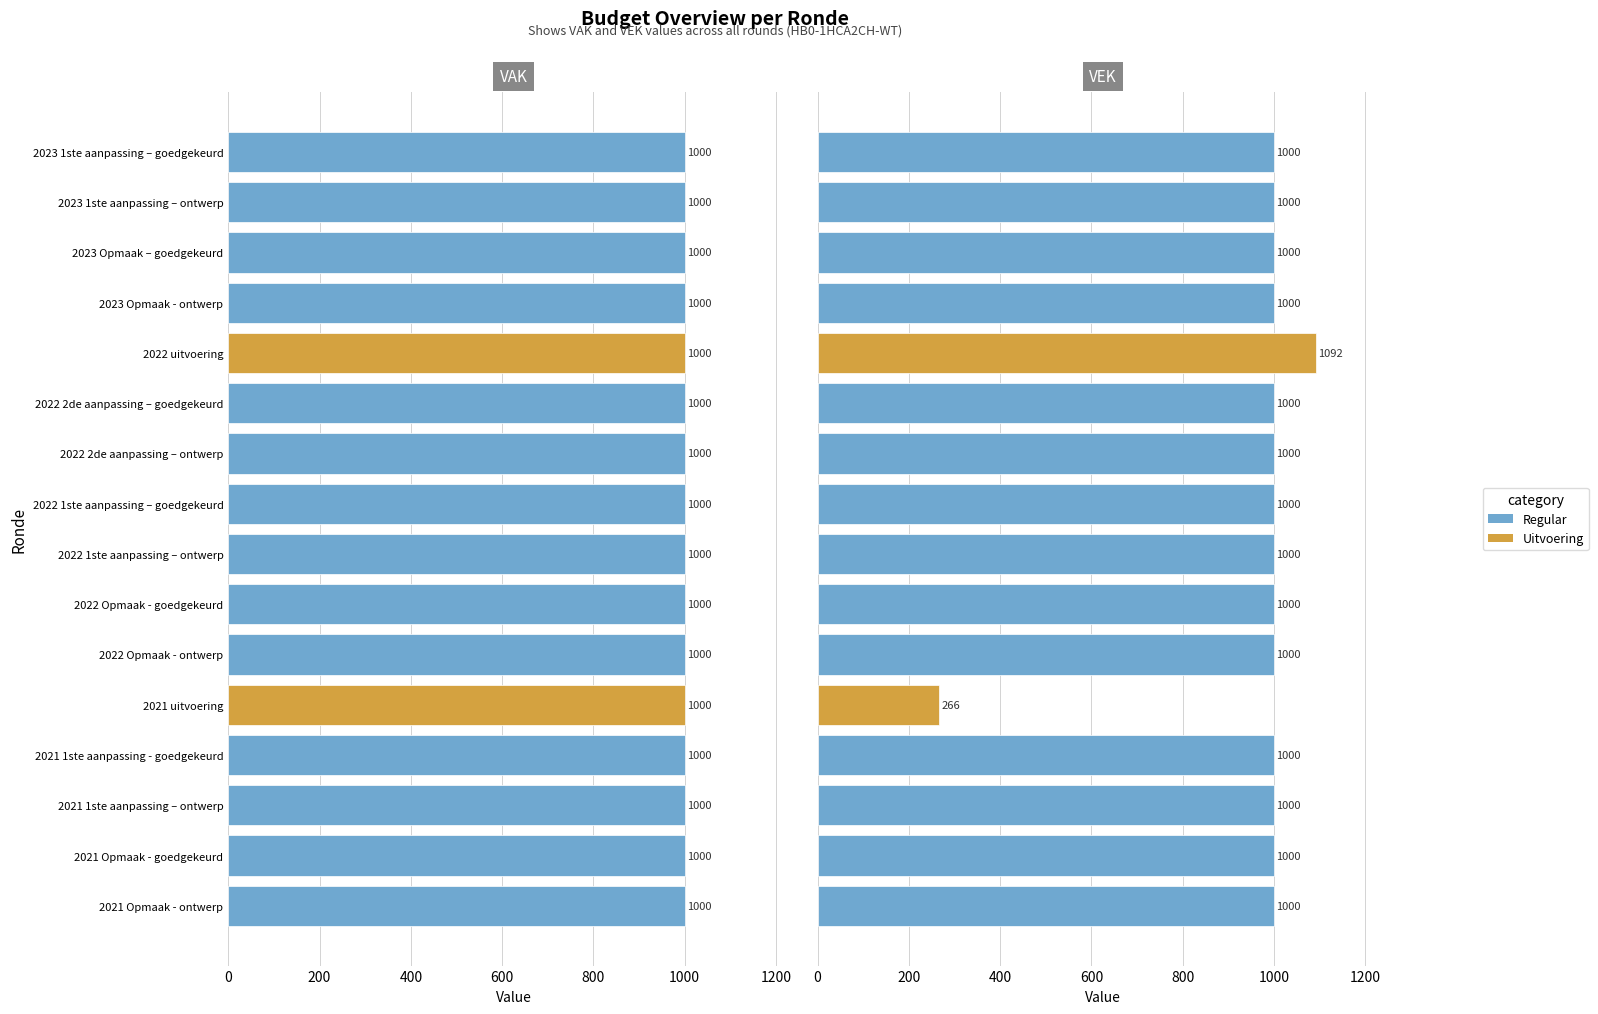

What is the difference between the highest and lowest values at 600?

999.2